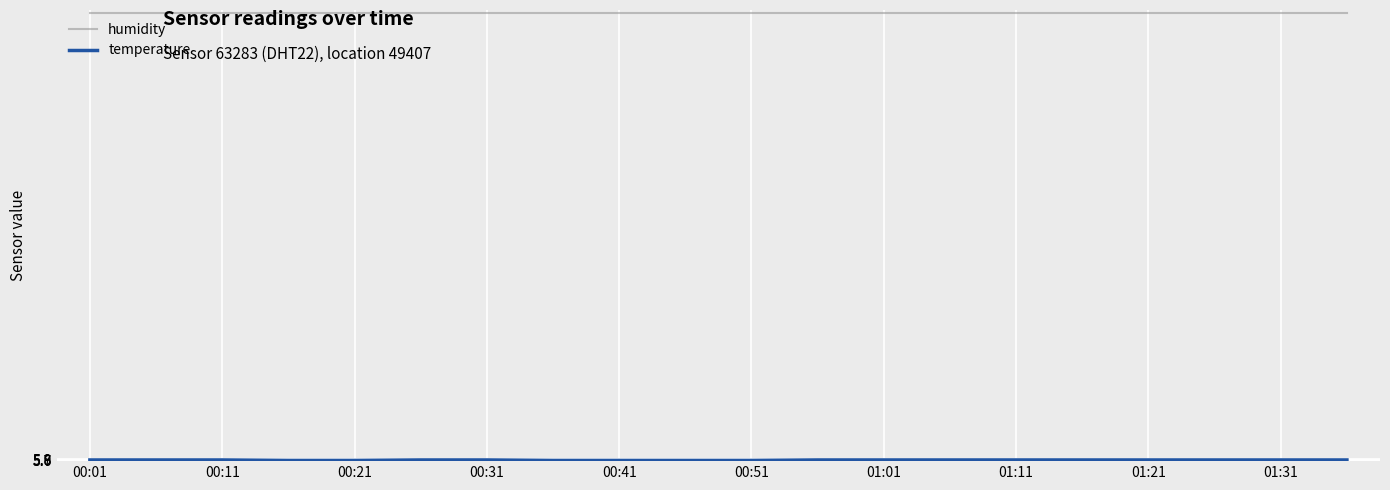

What is the smallest value displayed?

5.7